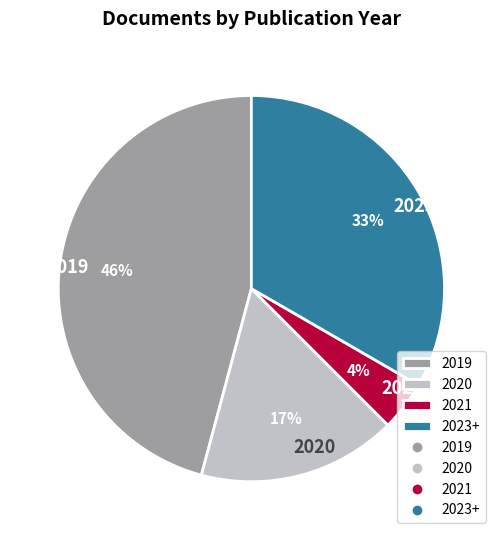

Is there a majority slice in this chart?

No